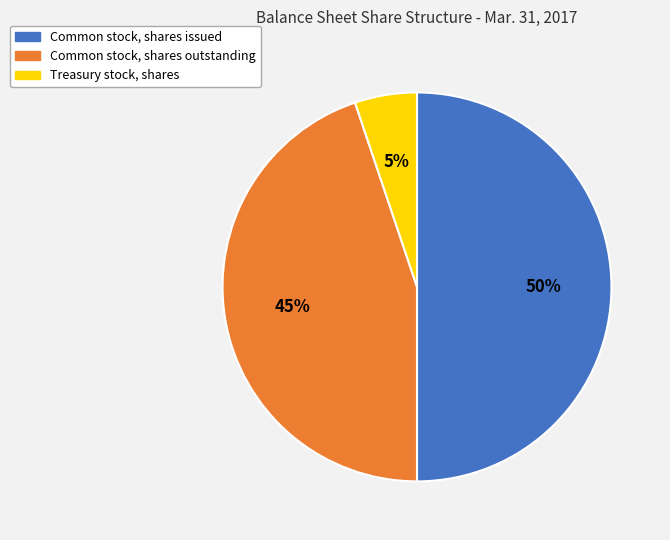

What is the largest slice in the pie chart?

Common stock, shares issued